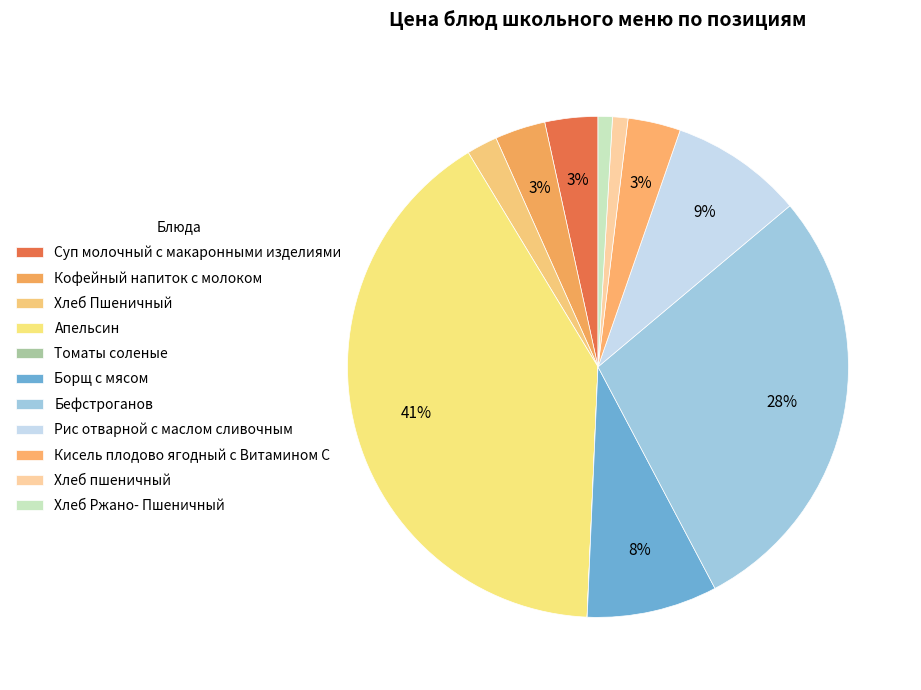

Does Томаты соленые represent more than half of the total?

No